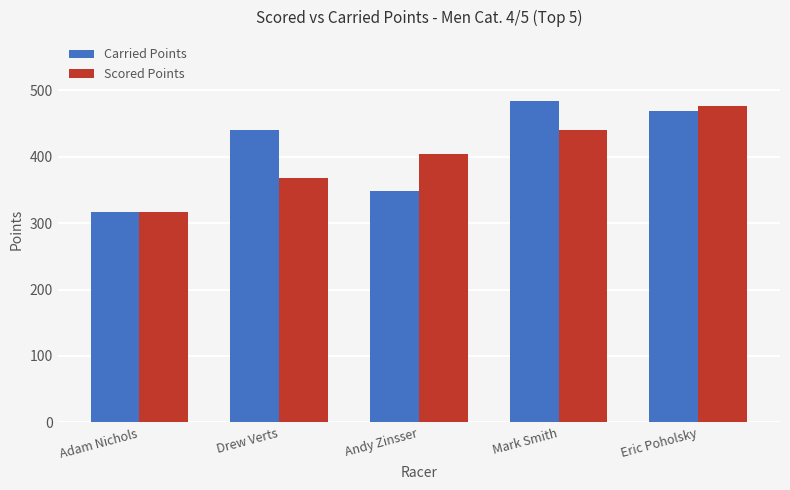

Which series has the widest spread of values?

Carried Points